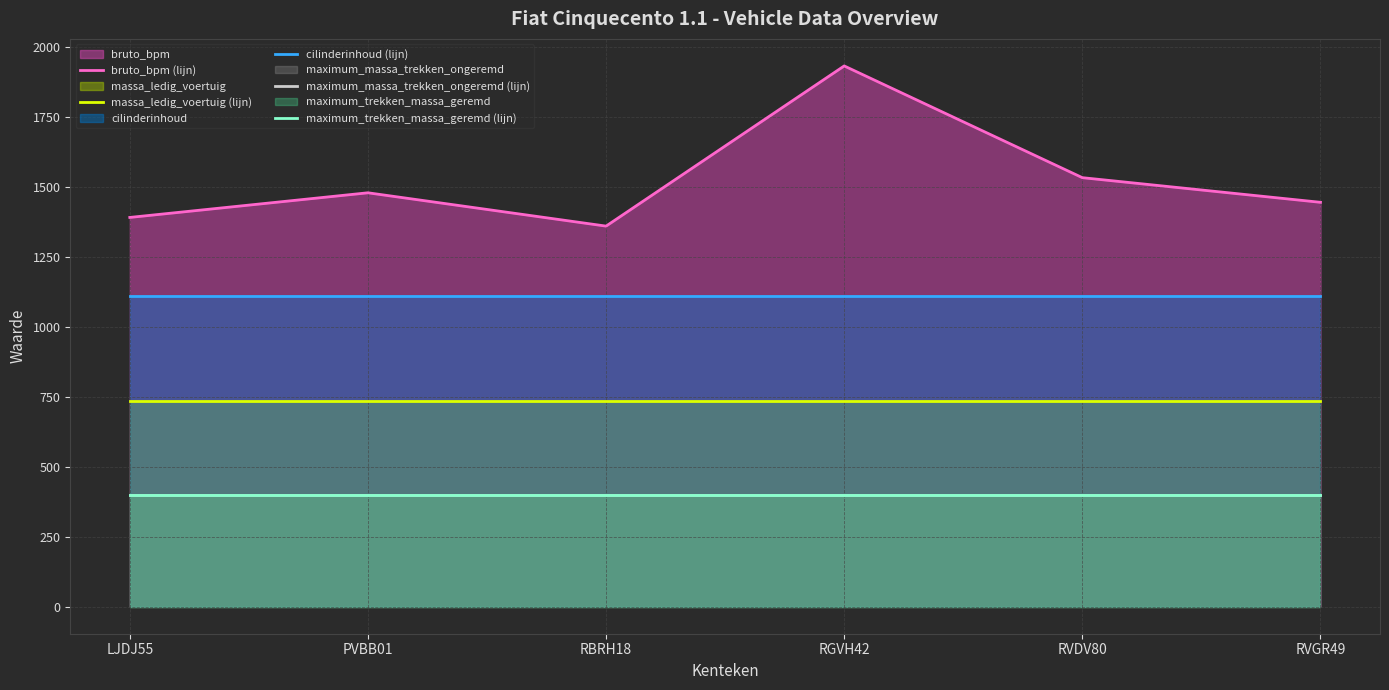

Reading left to right, transcribe all the data shown in this chart.

bruto_bpm (lijn): 1390	1478	1359	1931	1532	1444
massa_ledig_voertuig (lijn): 735	735	735	735	735	735
cilinderinhoud (lijn): 1108	1108	1108	1108	1108	1108
maximum_massa_trekken_ongeremd (lijn): 400	400	400	400	400	400
maximum_trekken_massa_geremd (lijn): 400	400	400	400	400	400